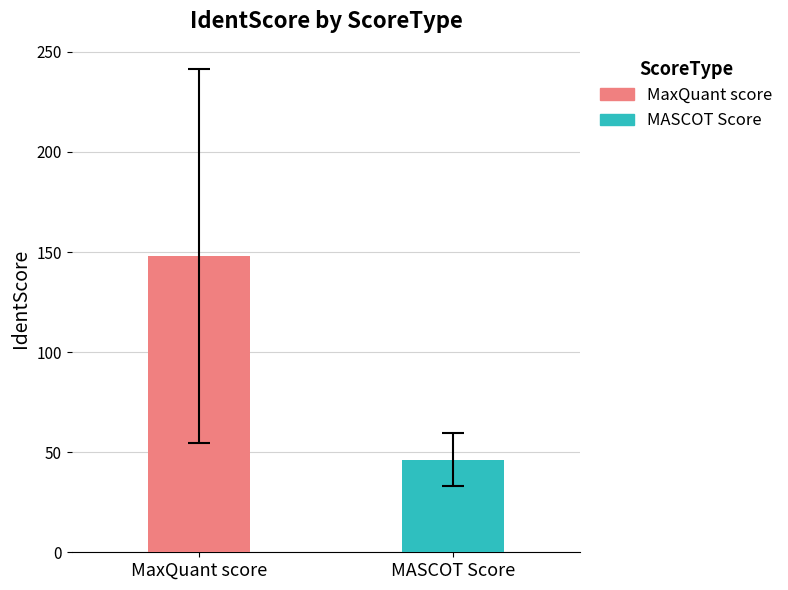

Which series has the widest spread of values?

MaxQuant score